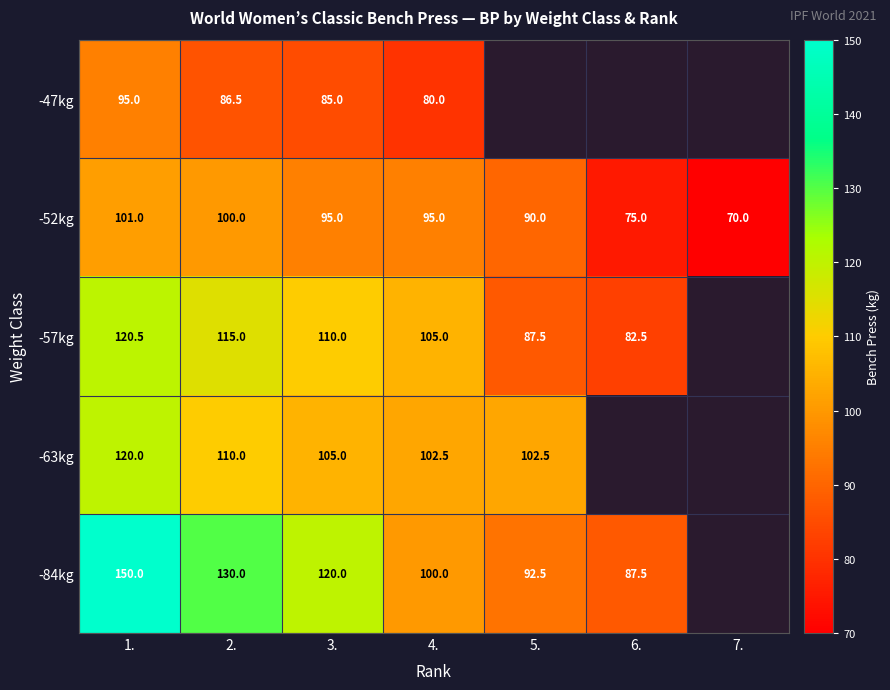

What is the total value across all series at 2.?

541.5